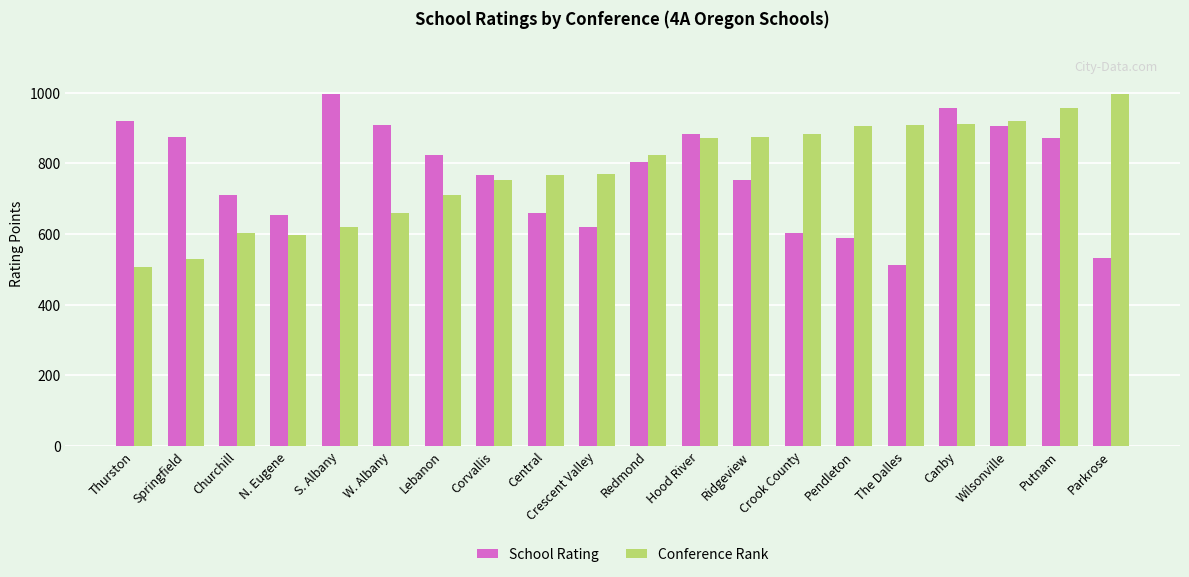

How many bars are there in each group?

2